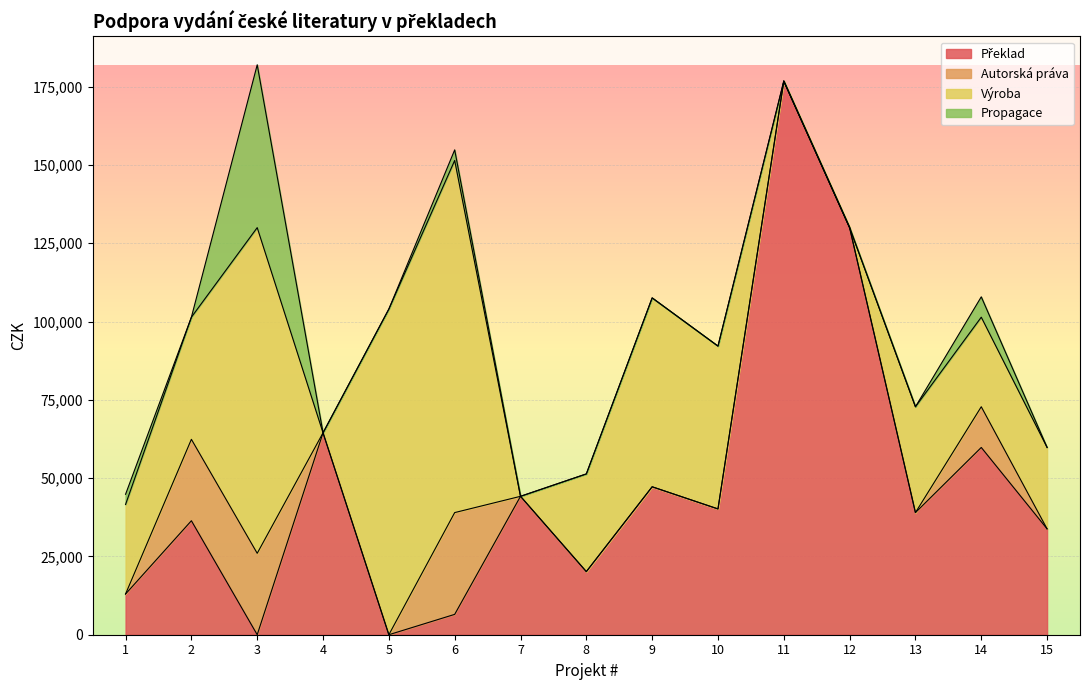

Count the number of data series in this chart.

4